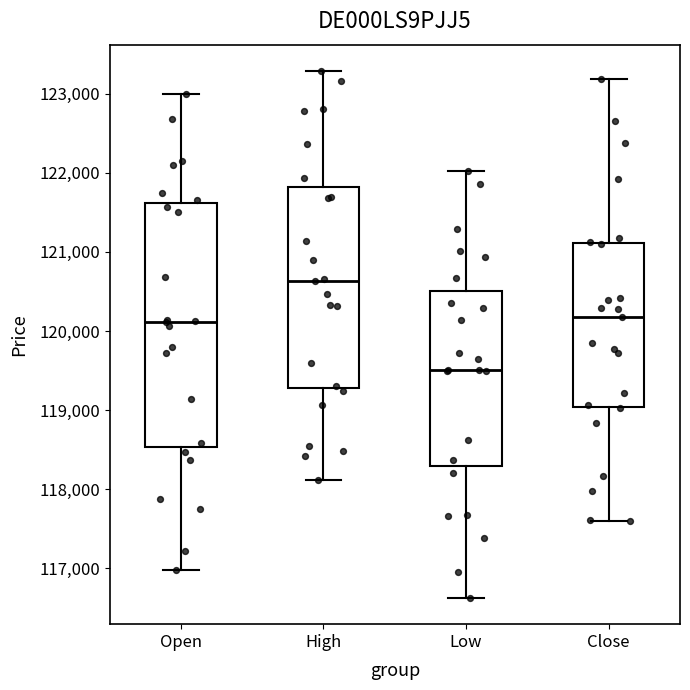

Reading left to right, transcribe this box plot: for each box, give where its median line is, the range the box spans, and where its two whiskers end, as read against the y-axis. The values are not printed on the chart, so give them approximately, as read against the axis.

Open: median 120100, box 118500 to 121600, whiskers 117000 to 123000
High: median 120600, box 119300 to 121800, whiskers 118100 to 123300
Low: median 119500, box 118300 to 120500, whiskers 116600 to 122000
Close: median 120200, box 119000 to 121100, whiskers 117600 to 123200